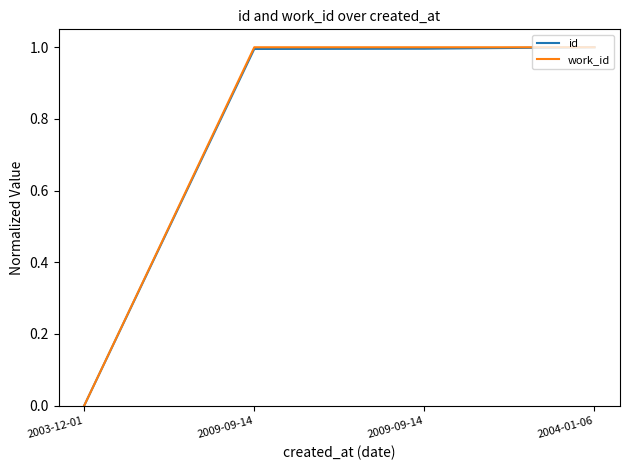

What are all the series names shown in the legend?

id, work_id